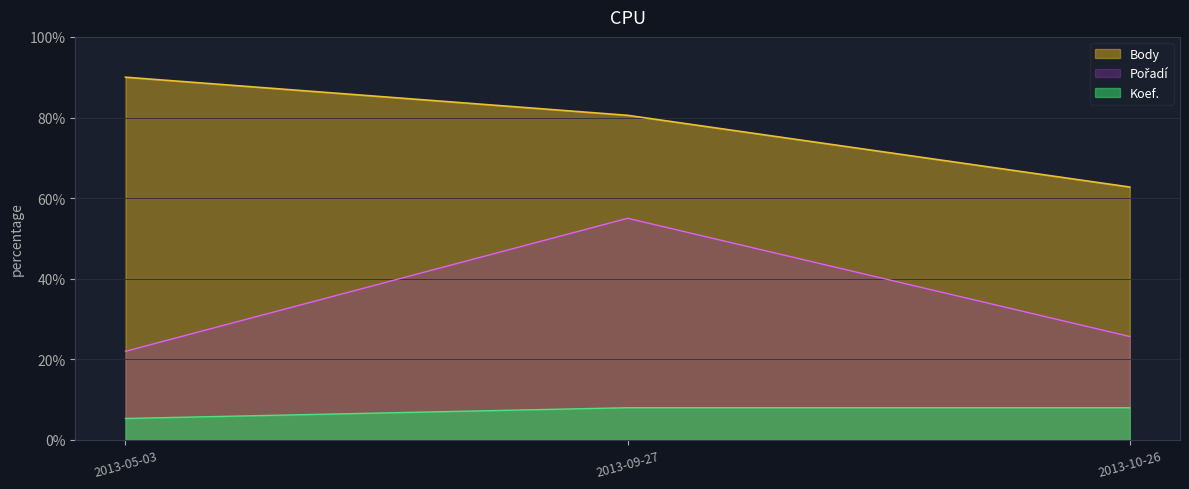

Which category has the highest value in the Koef. series?

2013-09-27